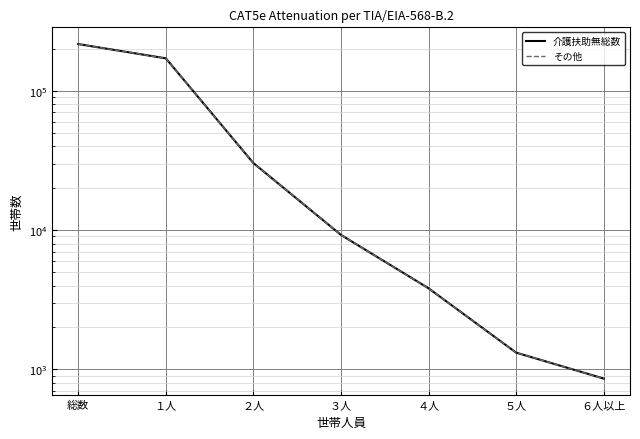

Which category has the lowest value across all series?

６人以上